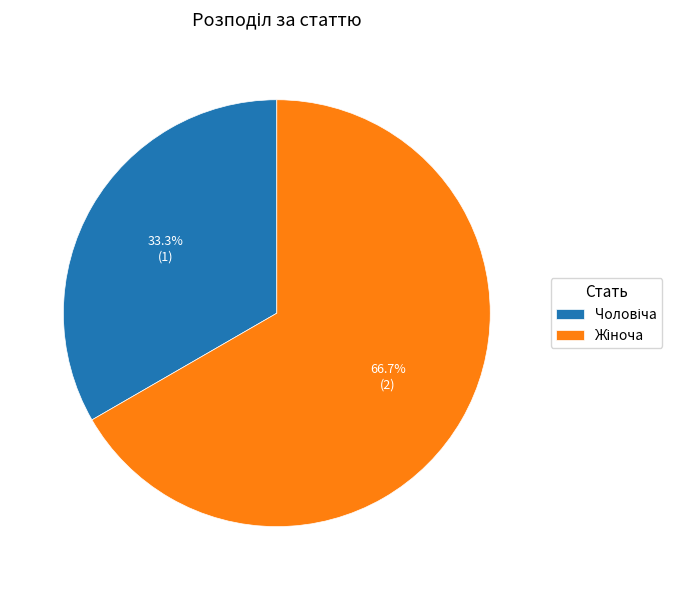

How many segments does this pie chart have?

2